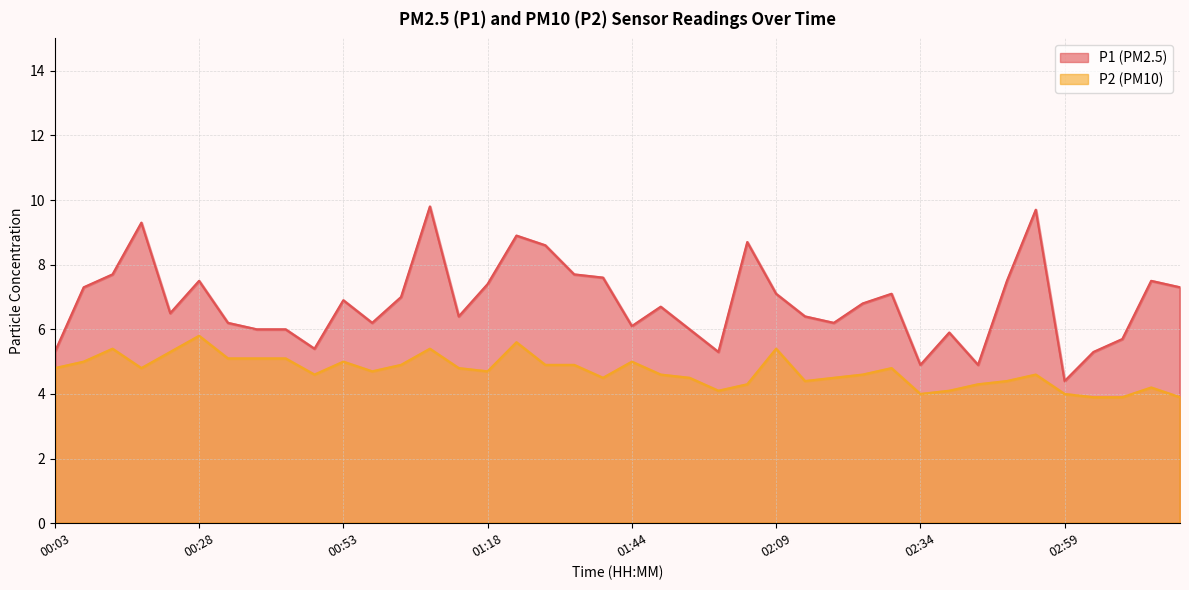

What position from the right is 02:09?

15